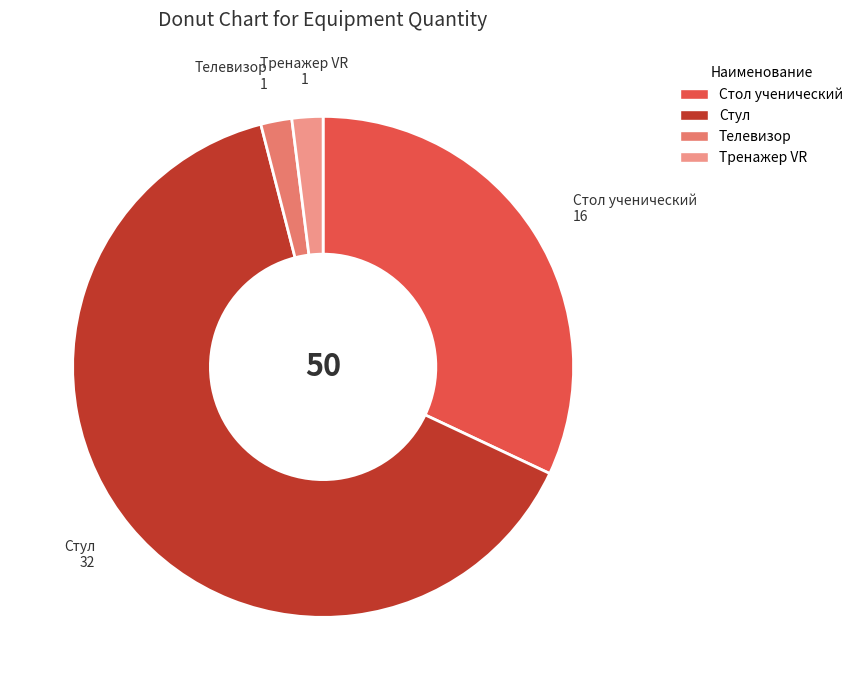

Combined, do Стул and Телевизор account for over 50%?

Yes